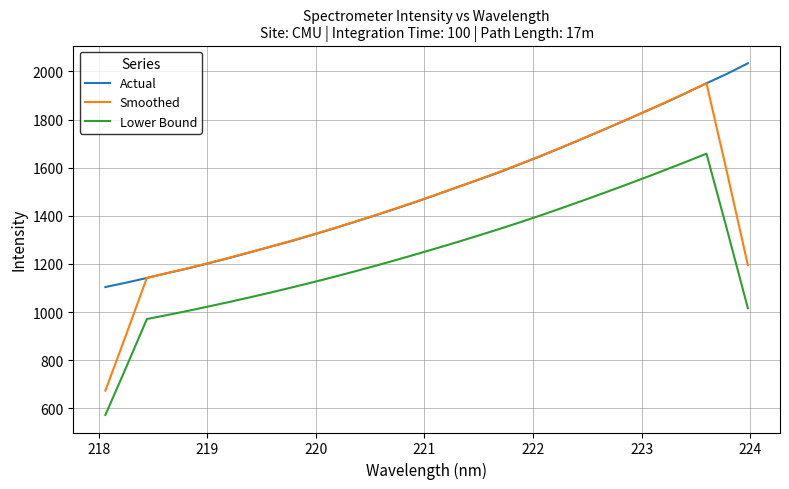

True or false: Smoothed has more than 2 interior local peaks.

False